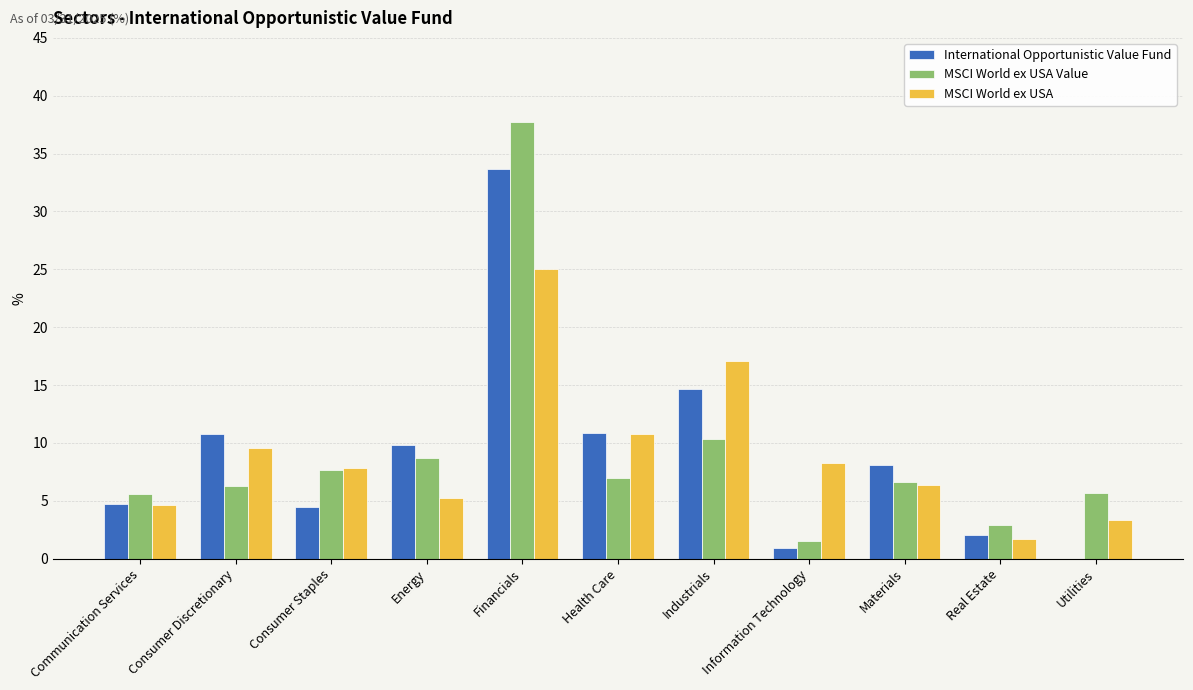

What is the difference between the International Opportunistic Value Fund values at Energy and Industrials?

4.9